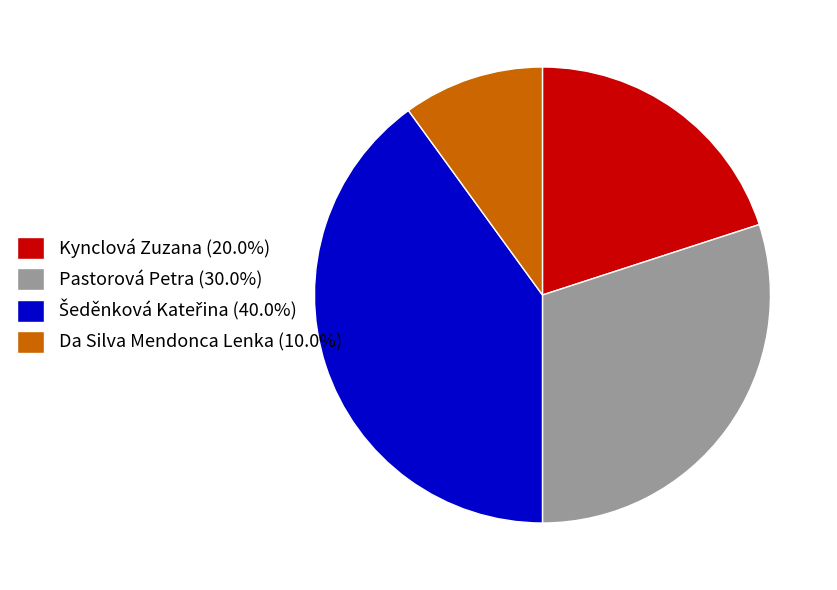

Does Kynclová Zuzana (20.0%) account for over 50% of the chart?

No